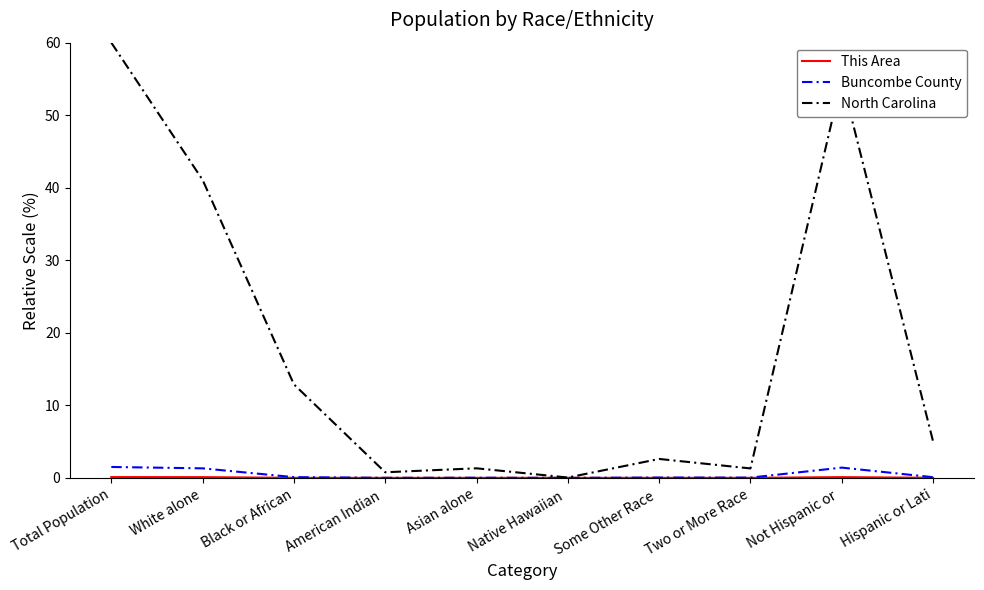

Is it true that North Carolina equals 6.8 at Black or African?

False